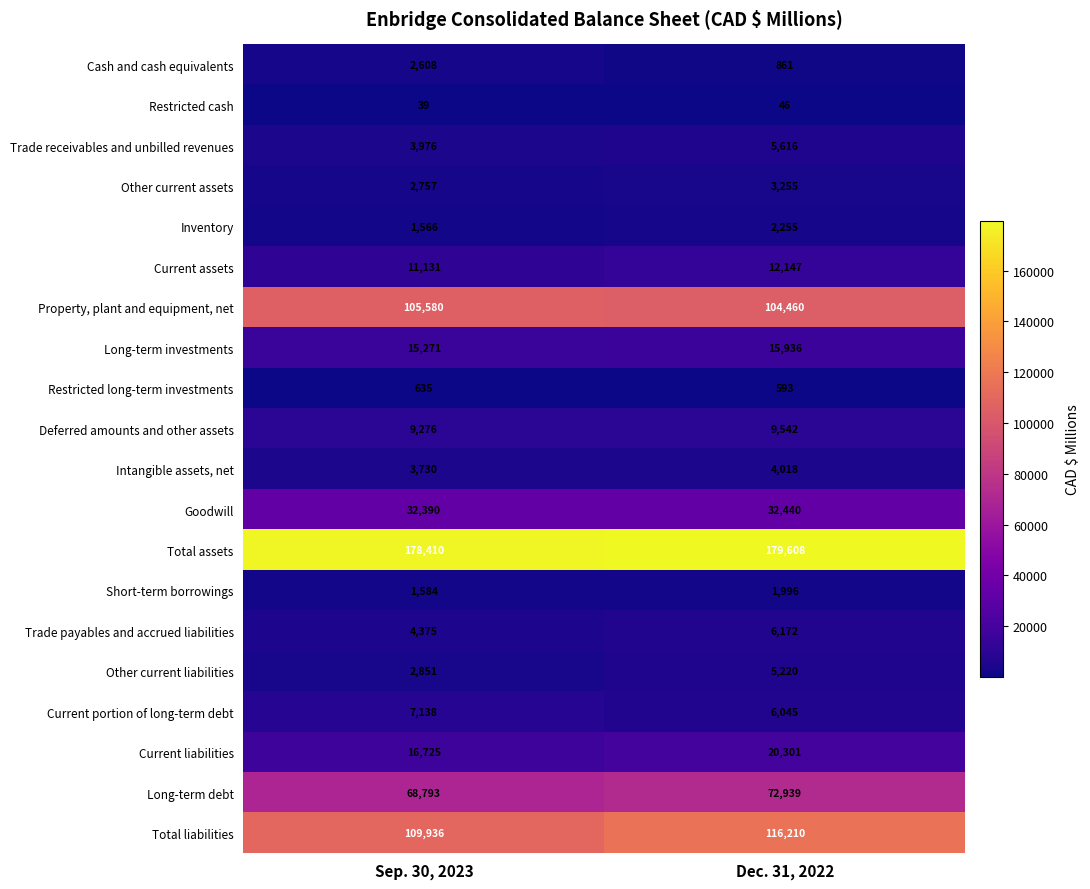

Which series has the largest total across all categories?

Total assets